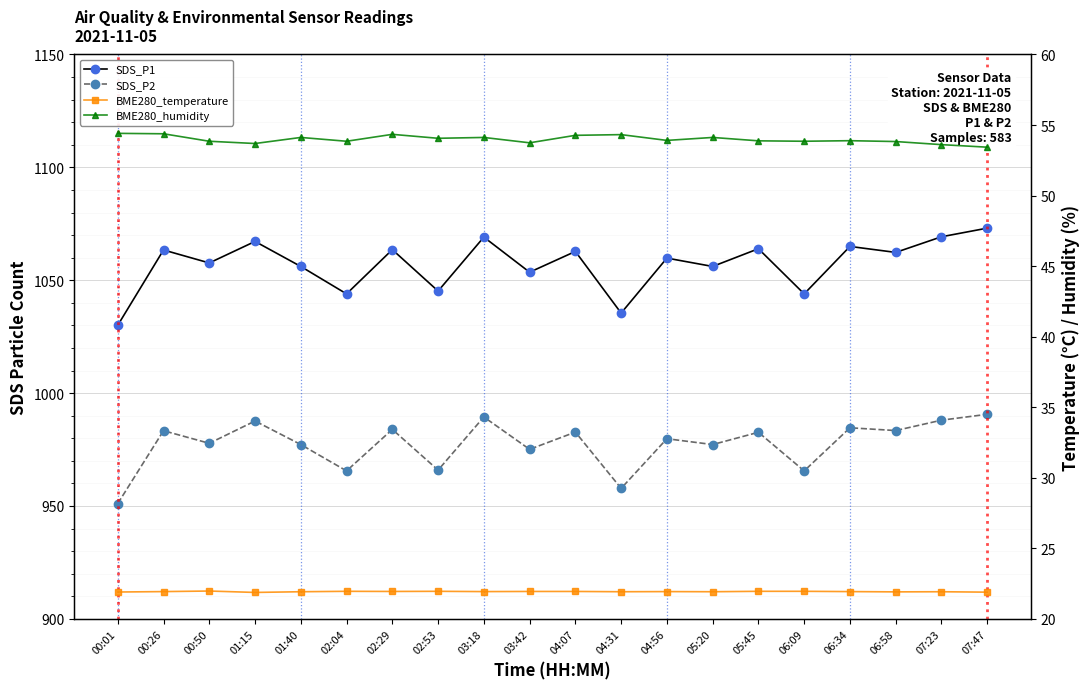

What is the label of the 1st point from the left?

00:01